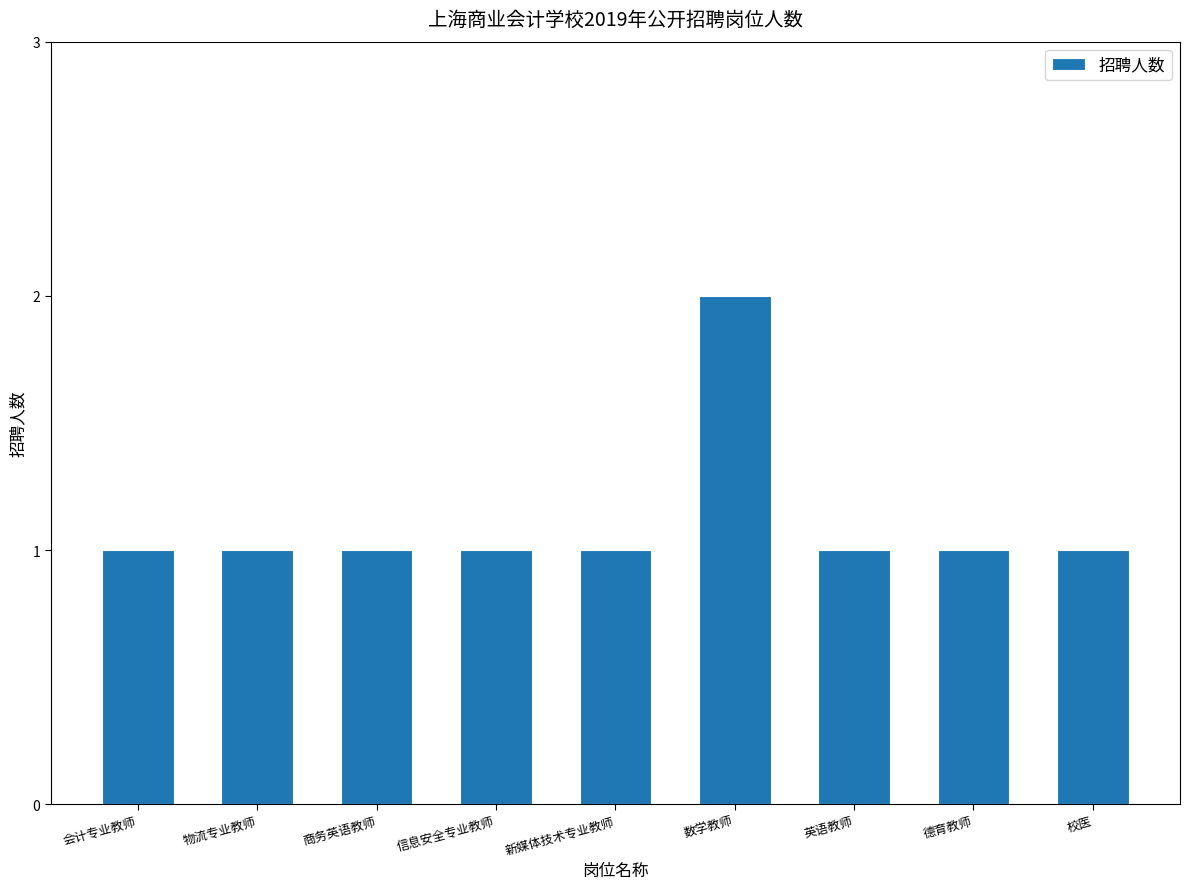

The value at 物流专业教师 is 2. True or false?

False